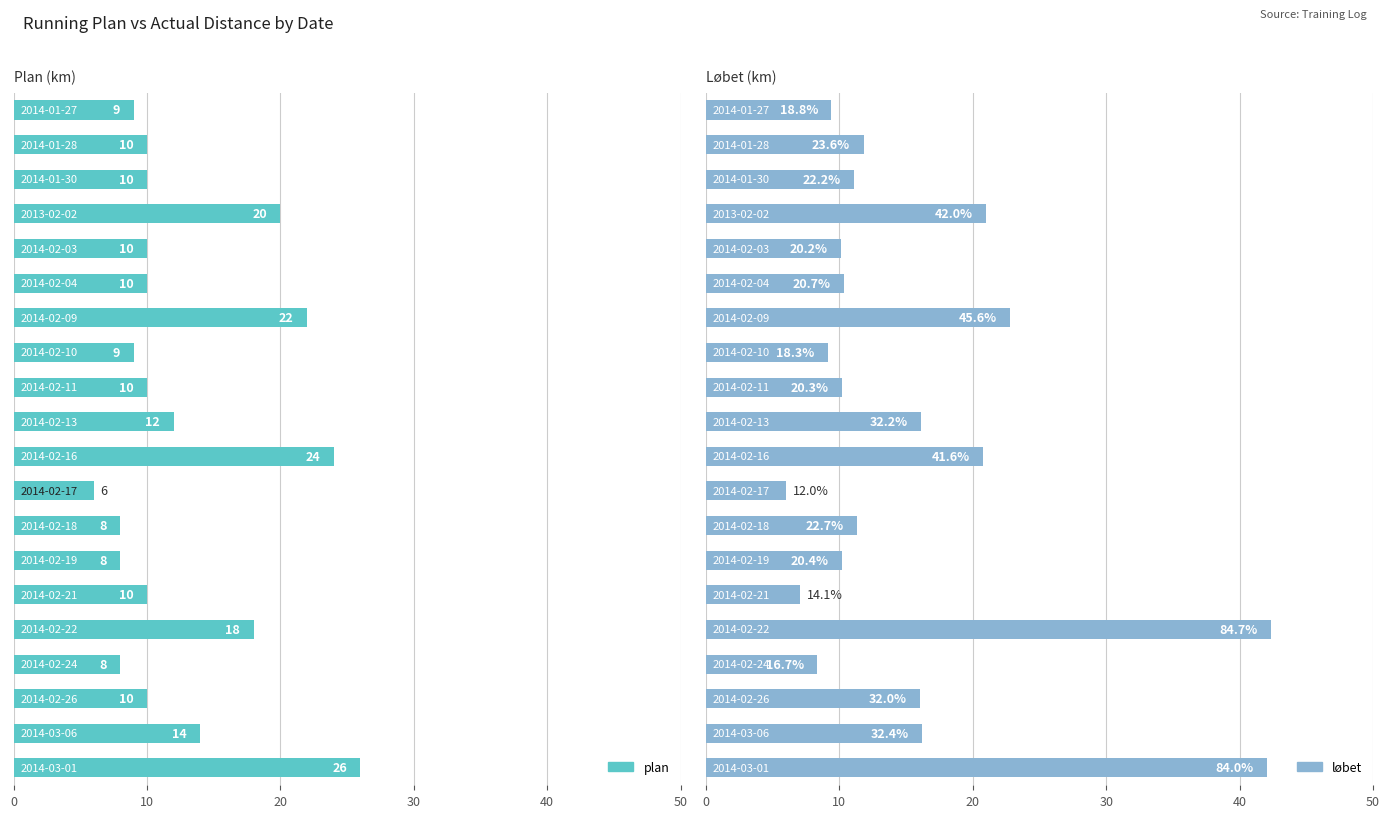

Is it true that plan equals 4.2 at 11?

False